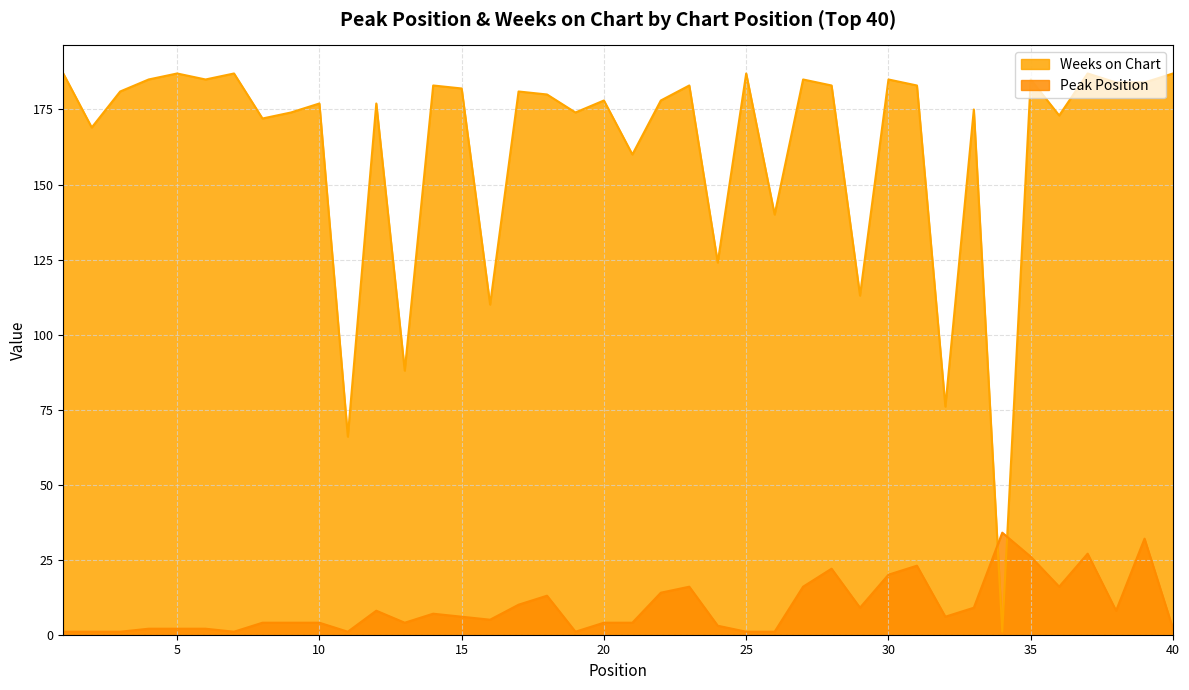

What is the value of the Weeks on Chart point at the 36th from the left?

173